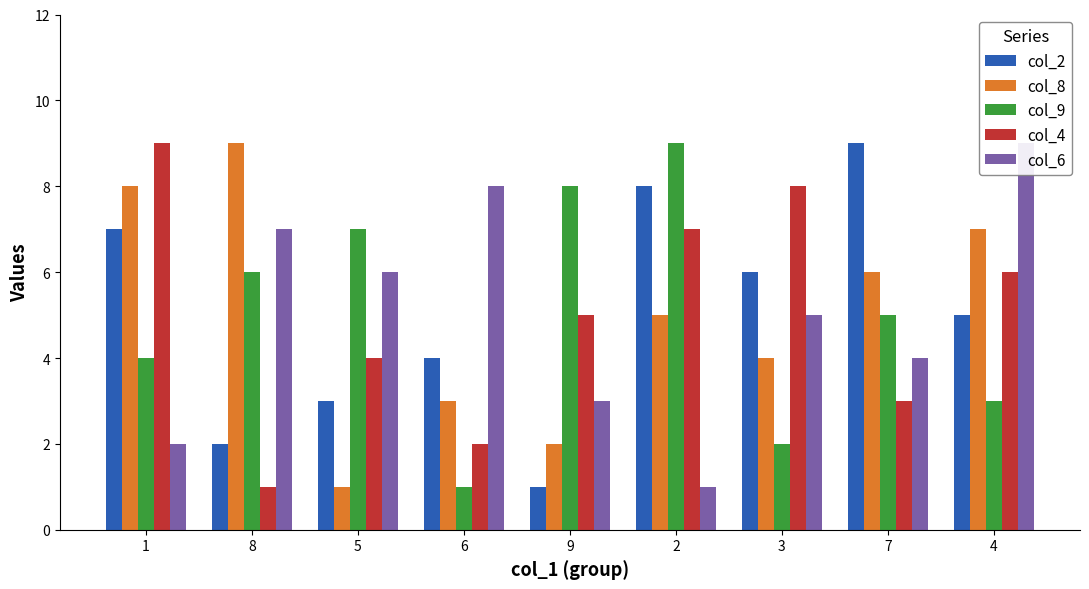

What is the label of the 2nd bar from the right?

7